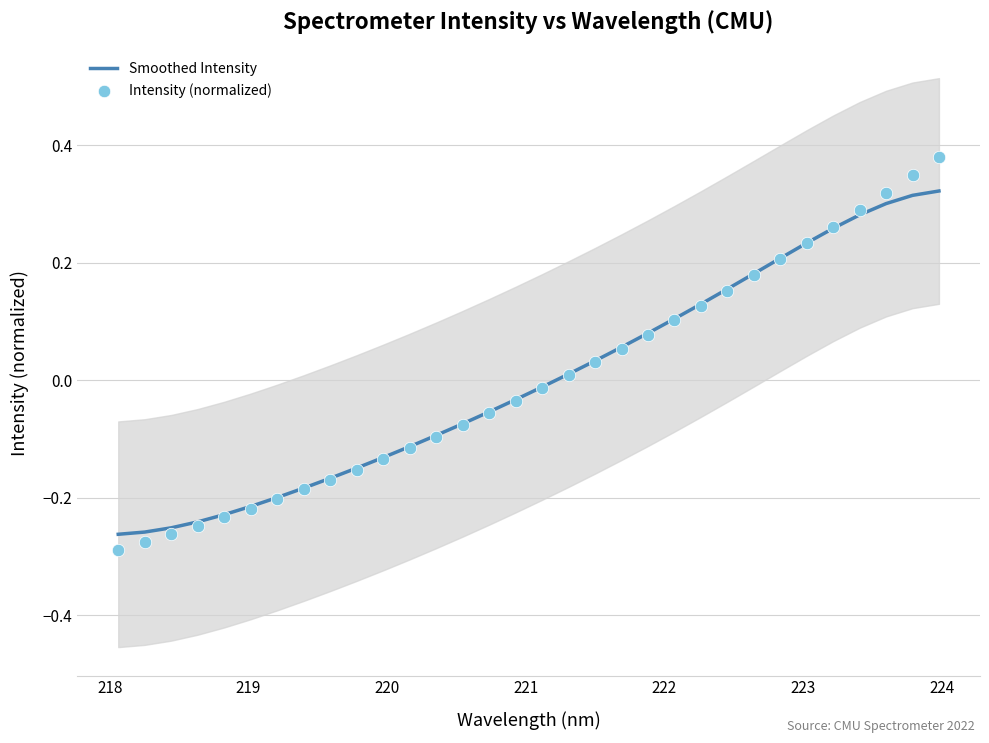

What are all the series names shown in the legend?

Smoothed Intensity, Intensity (normalized)